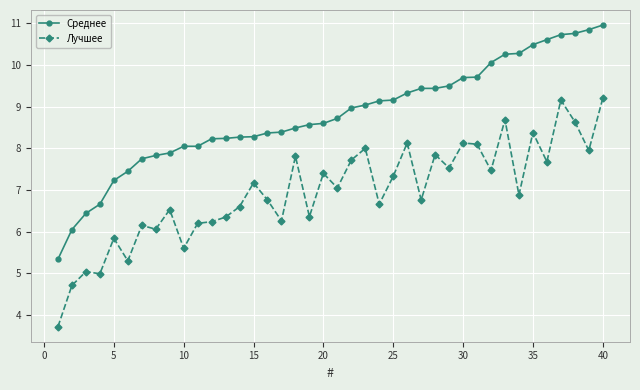

Count the number of data series in this chart.

2